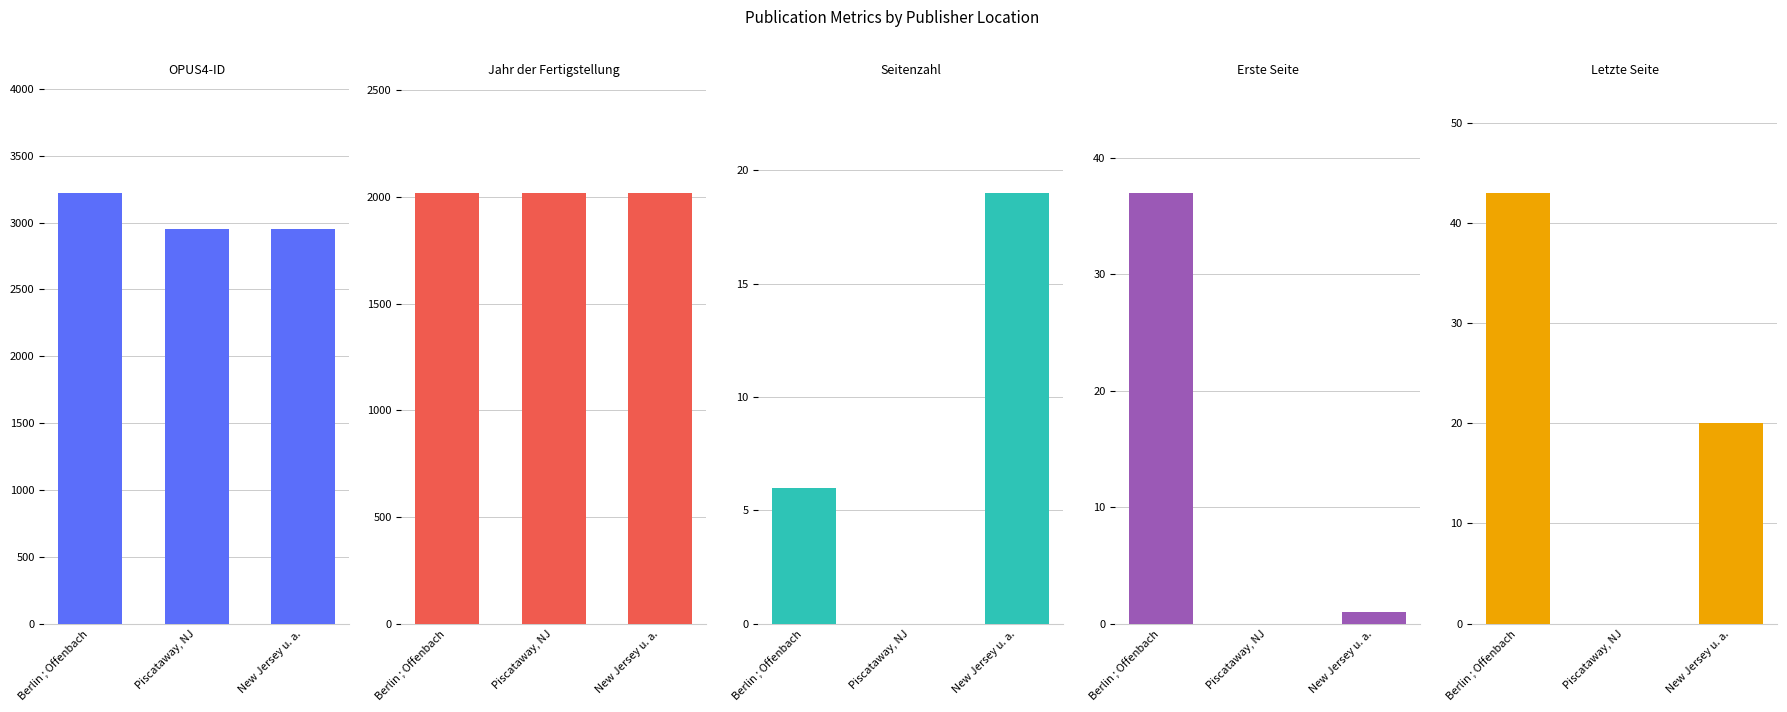

At how many categories does at least one series exceed 100?

3